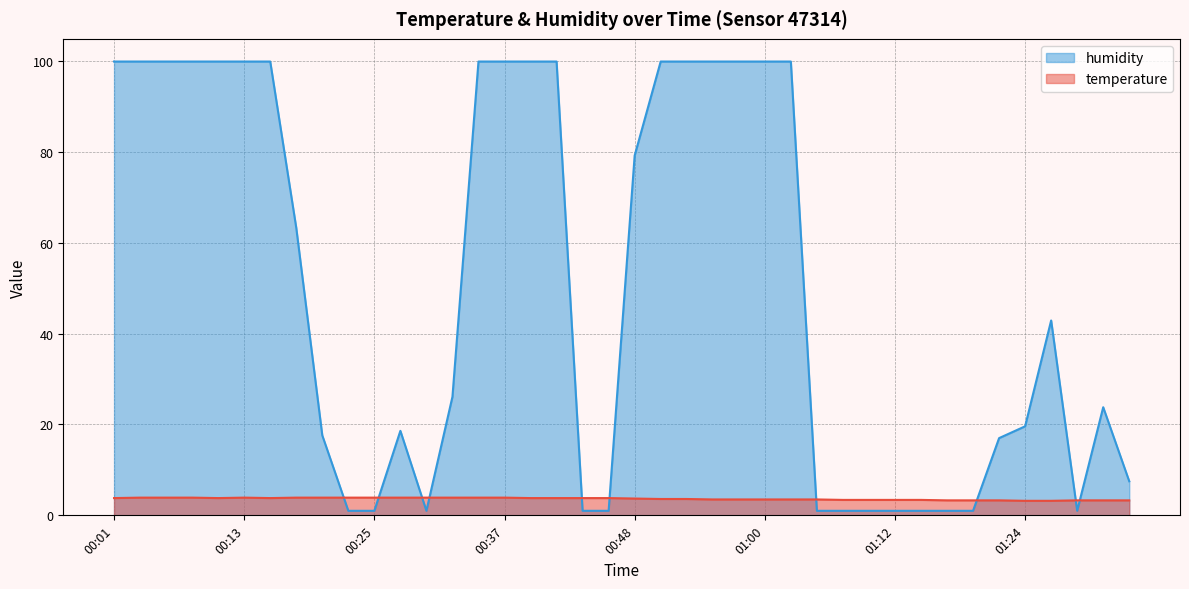

Does the chart display data point markers on the line(s)?

No